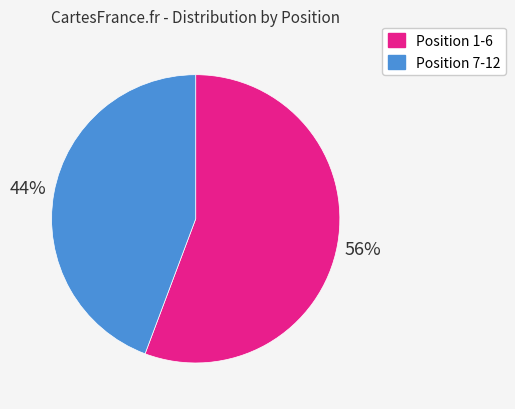

Does any single category account for the majority?

Yes